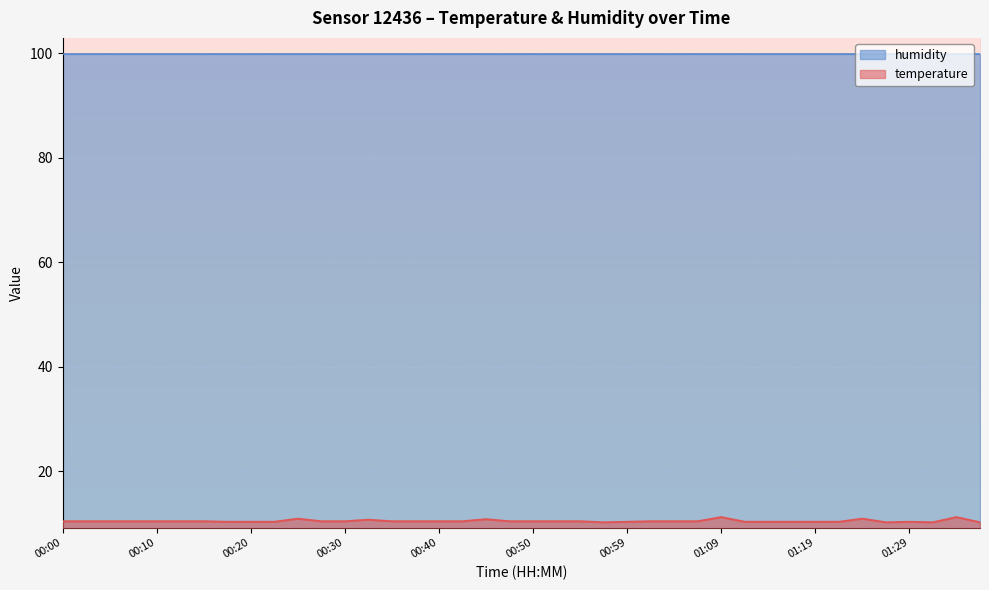

Which category has the highest value across all series?

01:09